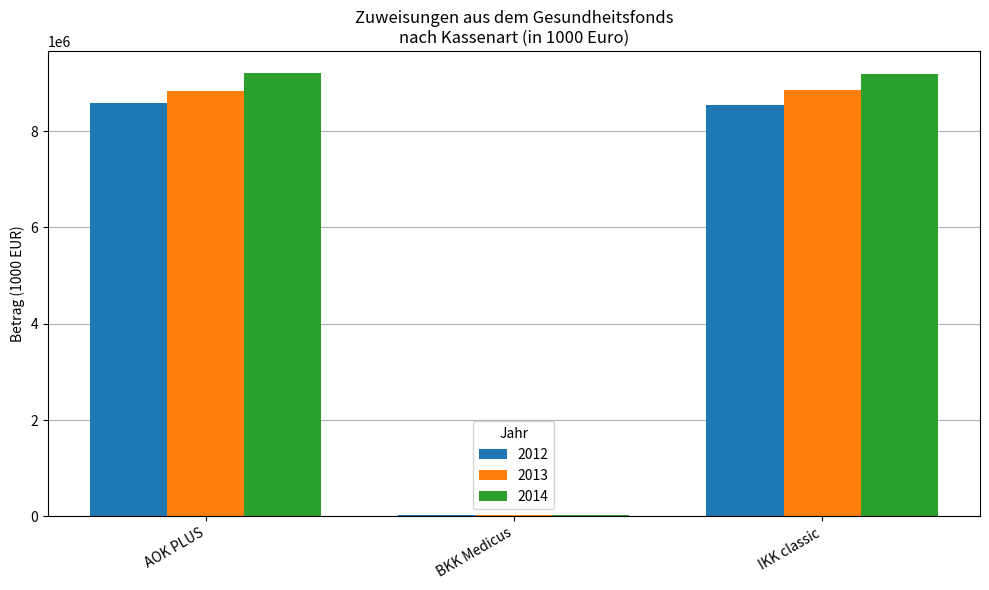

Which series has the widest spread of values?

2014